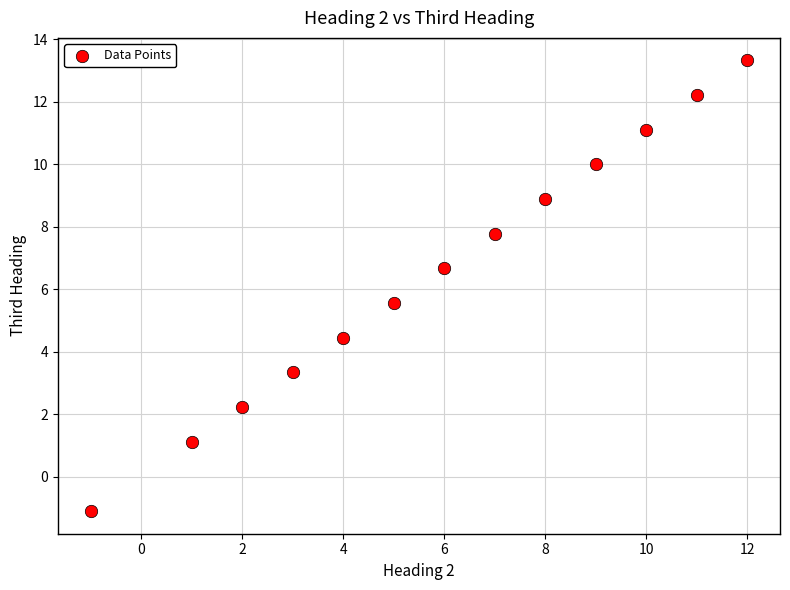

What is the range of Y values (max minus min)?

14.4